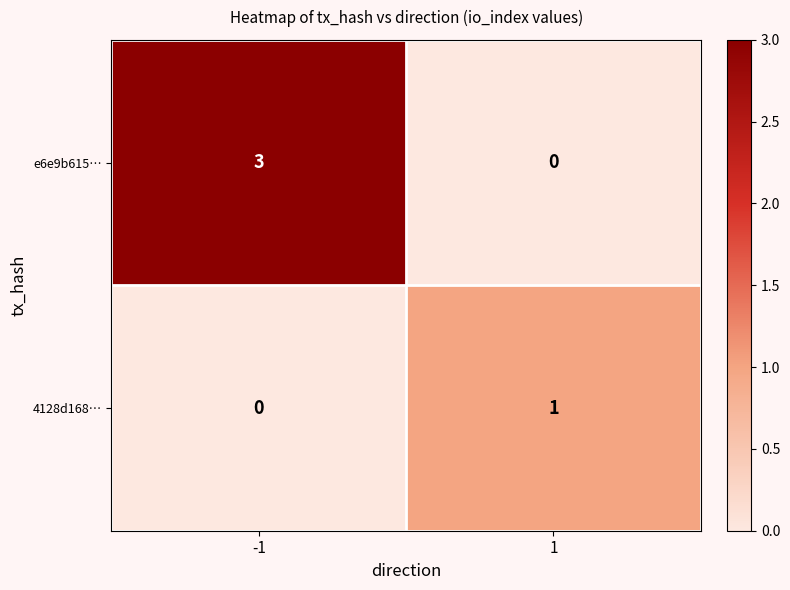

True or false: e6e9b615… has a value of -1 at 1.

False